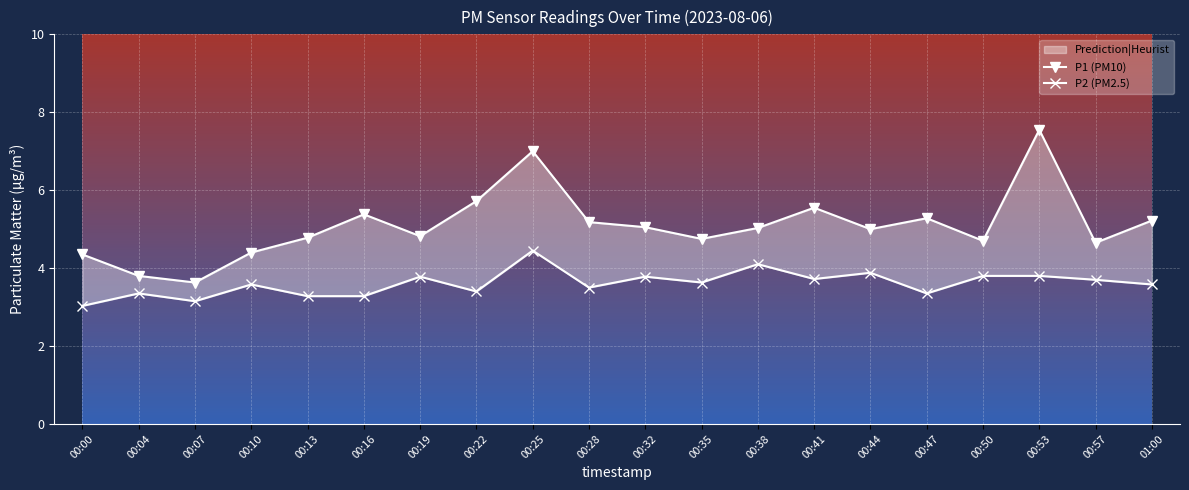

Rank the series by their average value, from highest to lowest.

P1 (PM10), P2 (PM2.5)